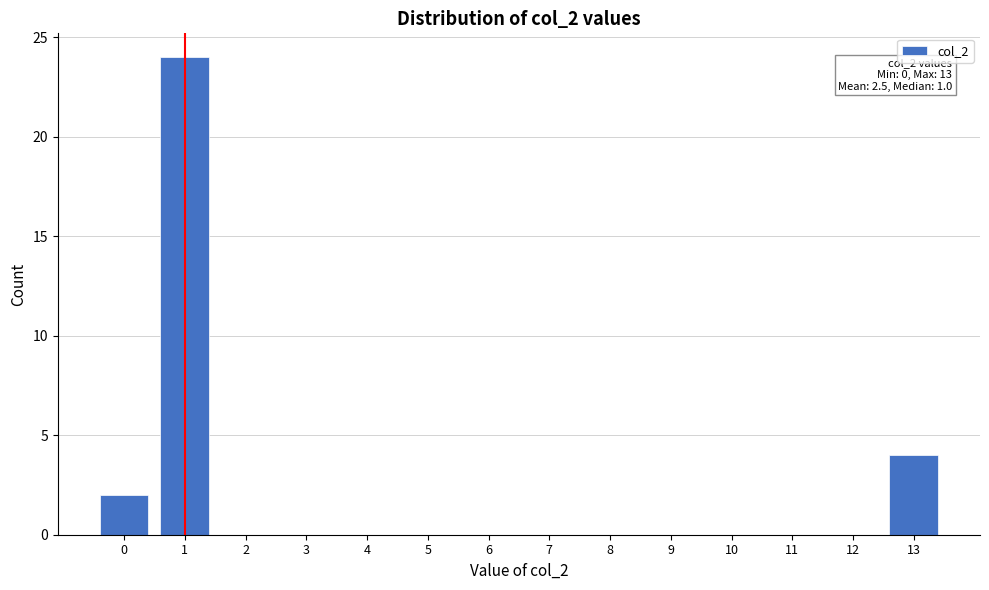

Which range on the x-axis has the tallest bar?

0.5 to 1.5